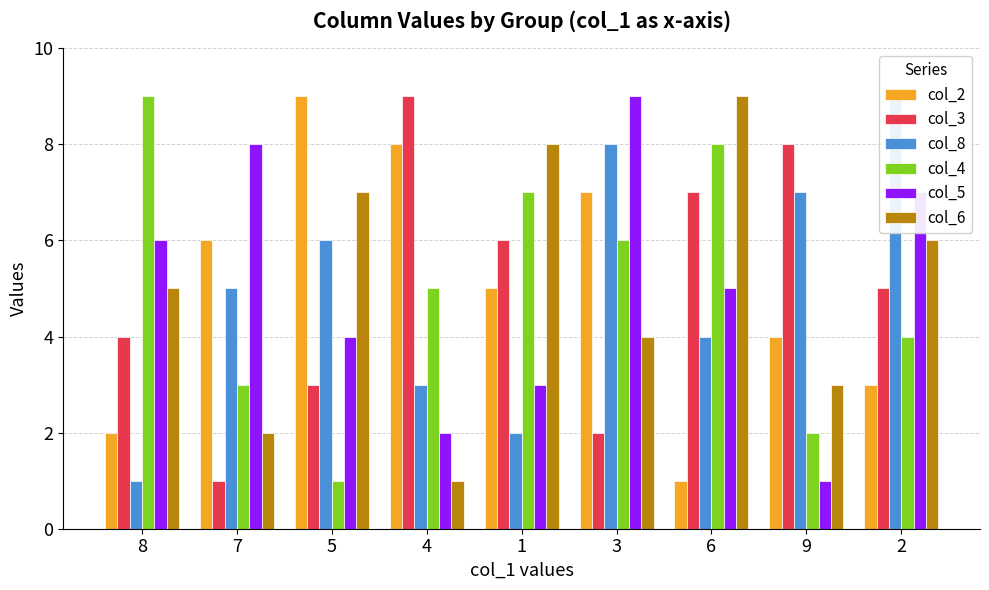

Rank the series by their maximum value, from lowest to highest.

col_2, col_3, col_8, col_4, col_5, col_6